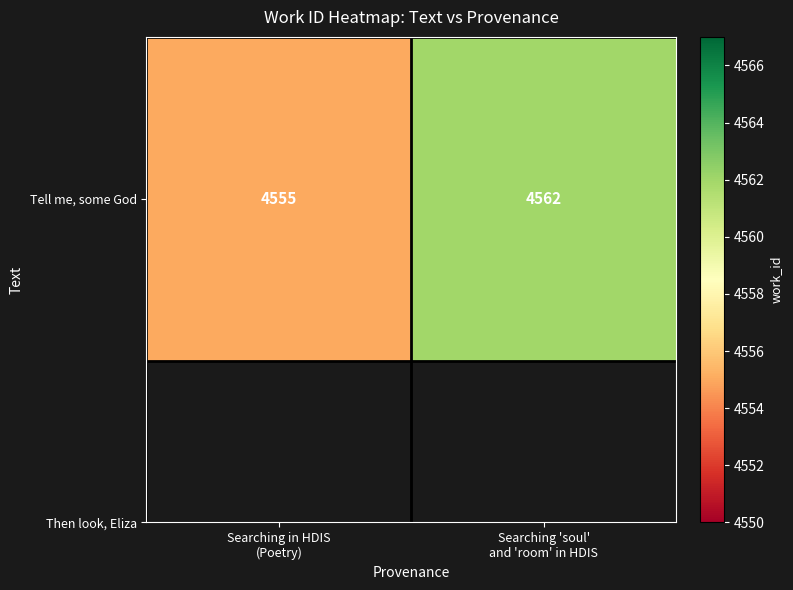

What is the change in value from Searching in HDIS
(Poetry) to Searching 'soul'
and 'room' in HDIS?

+7